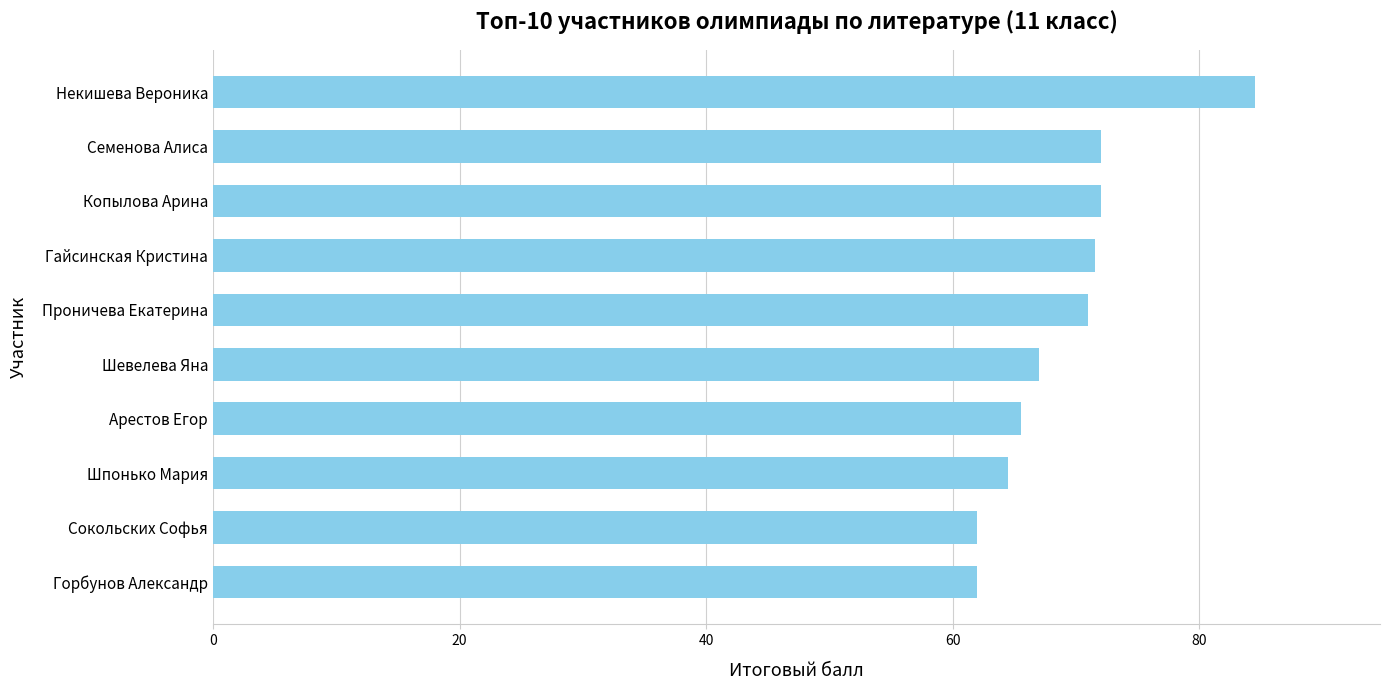

Between Арестов Егор and Проничева Екатерина, which is larger?

Проничева Екатерина